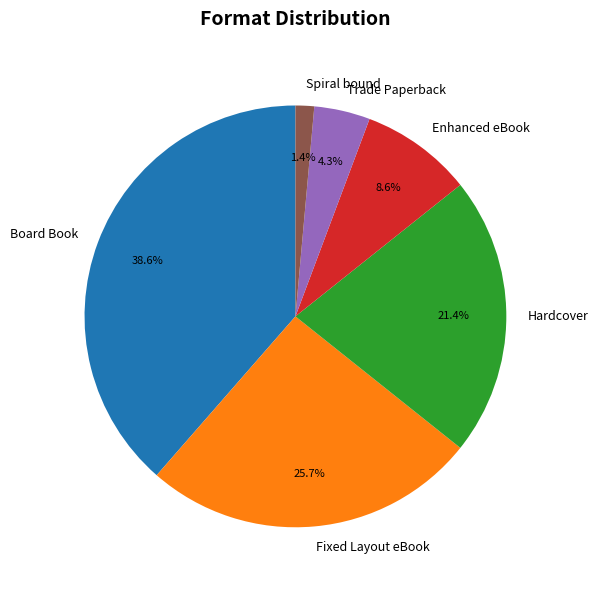

Is it true that Fixed Layout eBook is 26% of the pie?

True